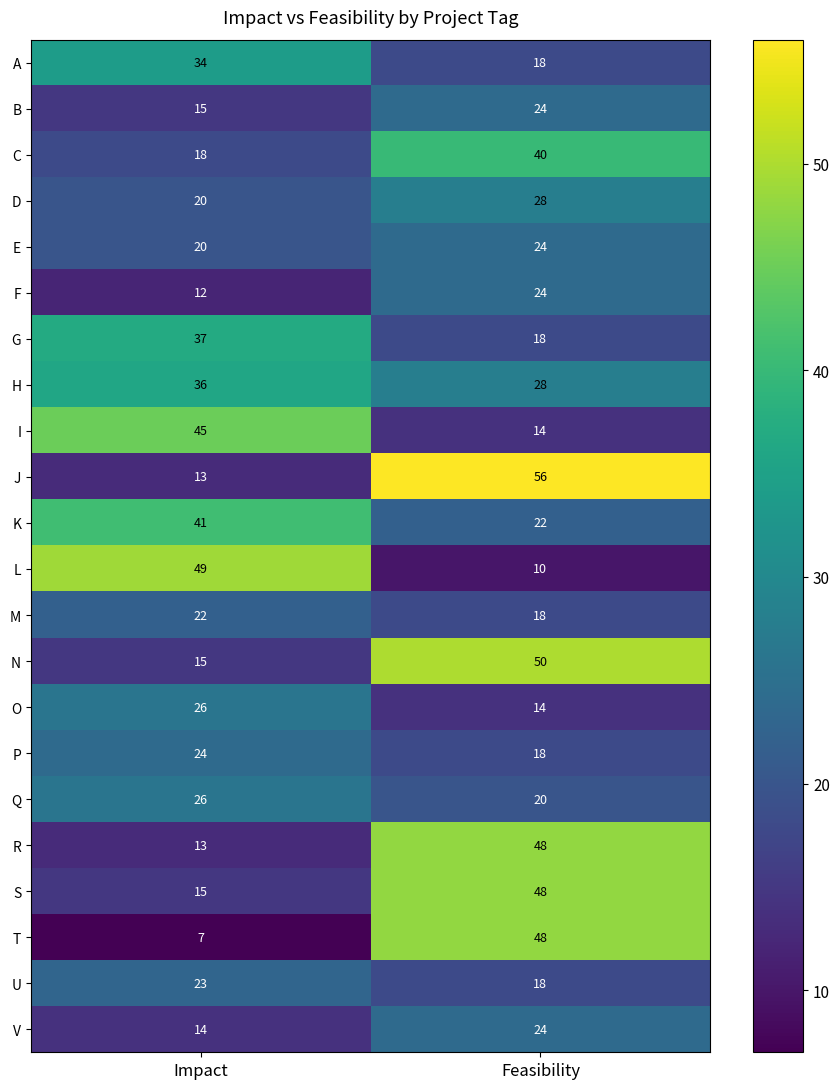

At which label does V reach its minimum?

Impact